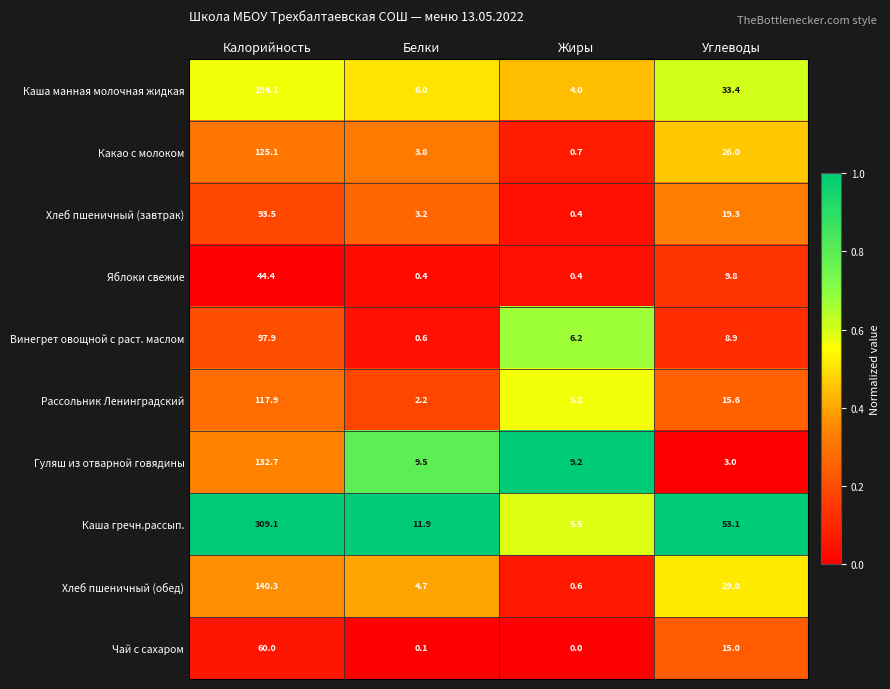

The Хлеб пшеничный (обед) series shows 7.7 at Белки. True or false?

False